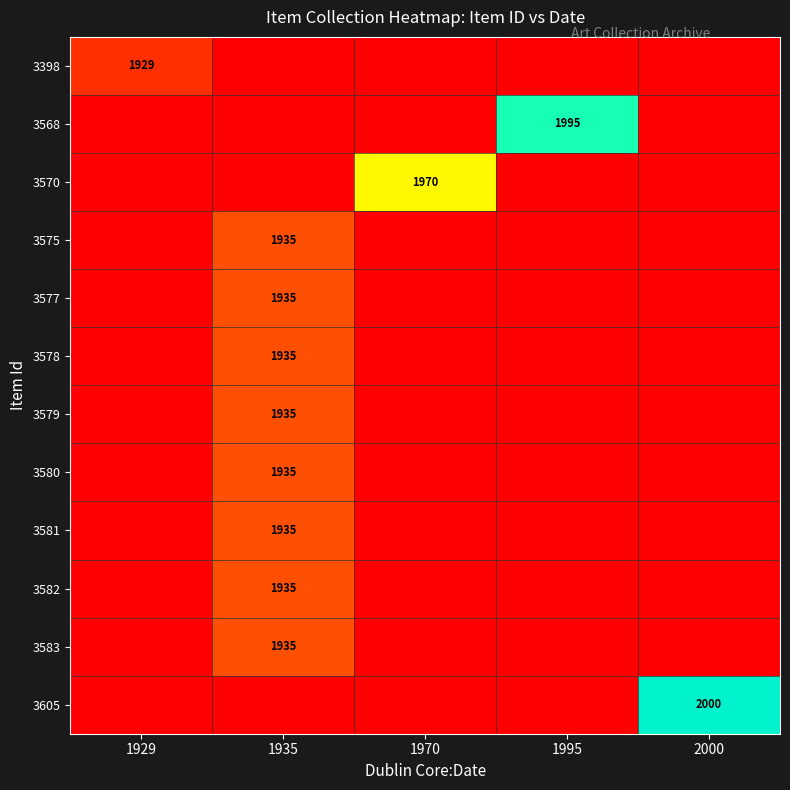

The 3577 series shows 3031 at 1935. True or false?

False